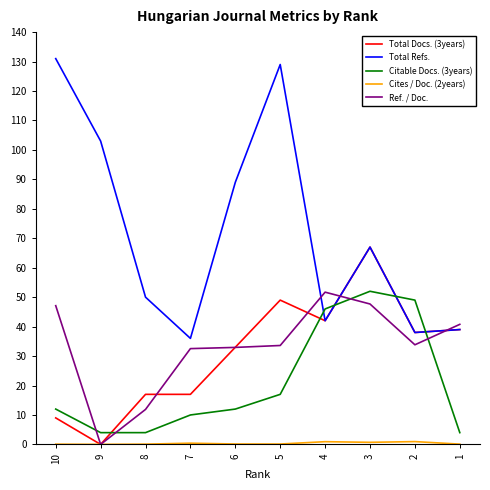

At how many categories does at least one series exceed 105?

2